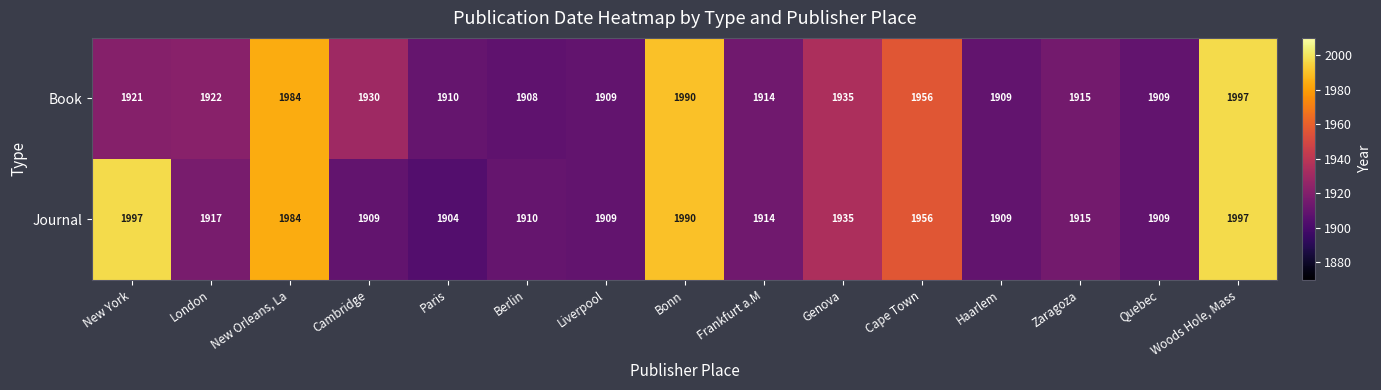

What is the difference between the maximum and second lowest values in the Book series?

88